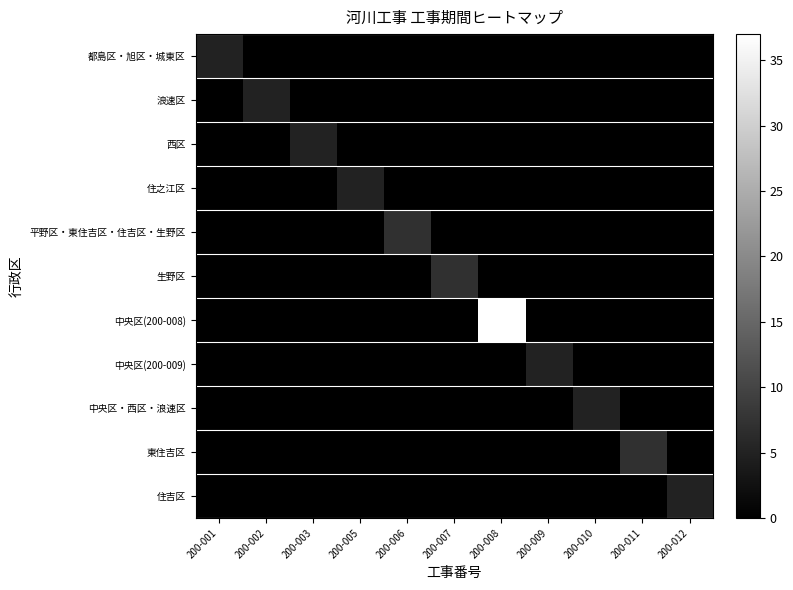

How many data points does each series have?

11